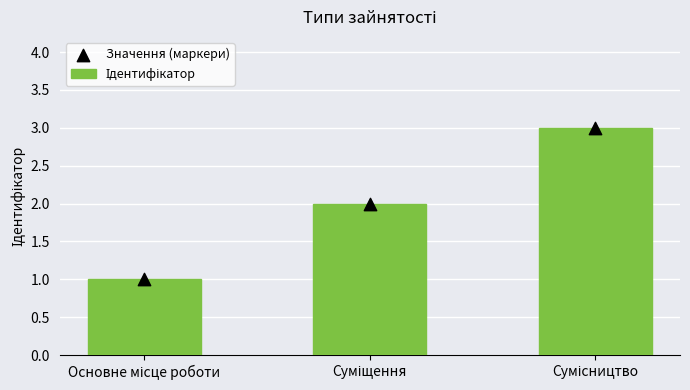

At which category is the sum across all series the highest?

Сумісництво